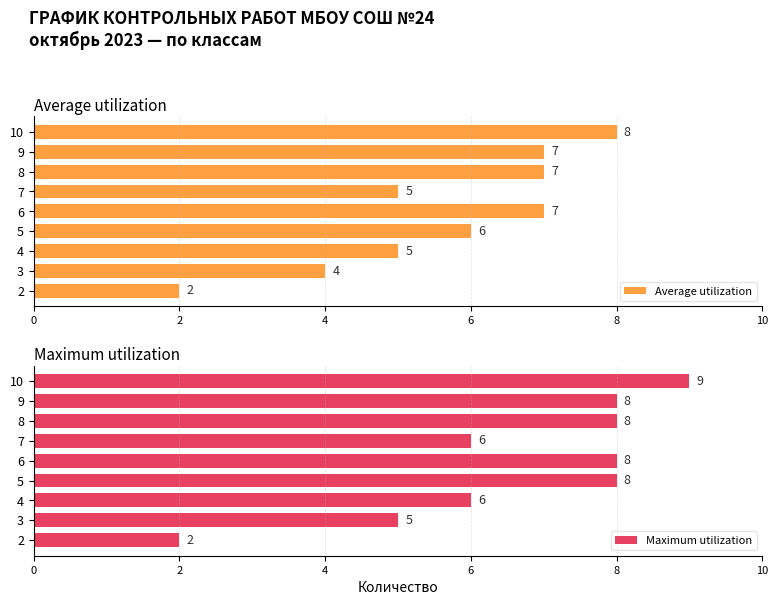

How many values in the Maximum utilization series exceed 8?

1